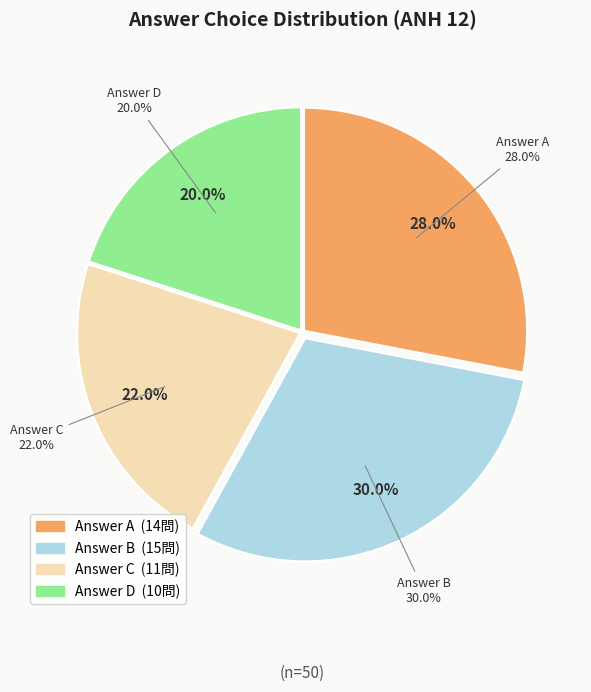

To the nearest percent, what is the average slice percentage?

25%